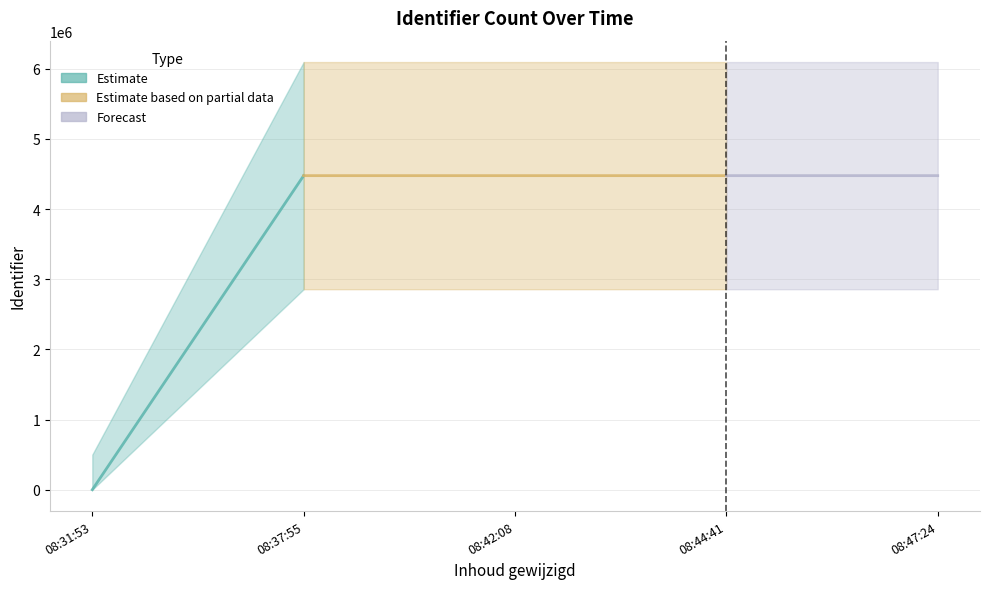

How many lines are shown in the chart?

1